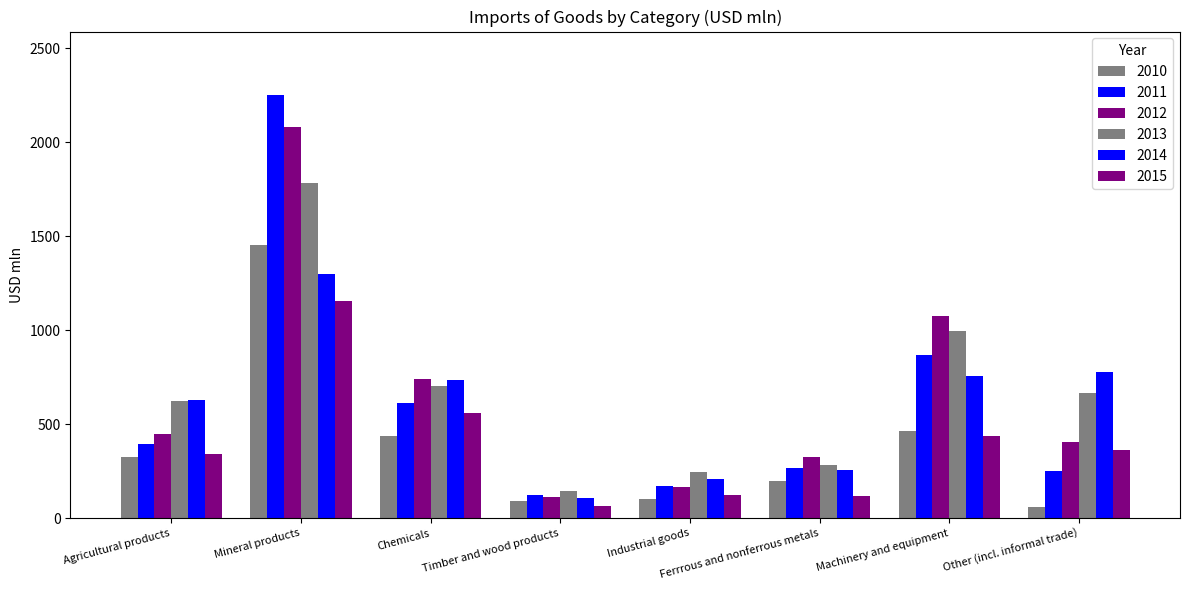

How many data points in 2010 are less than 326?

4